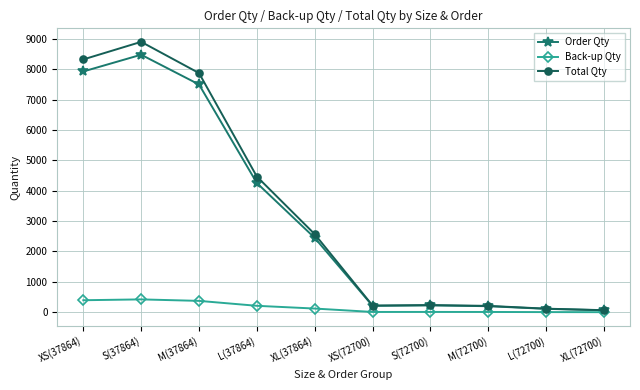

What is the average value of the Total Qty series?

3298.5